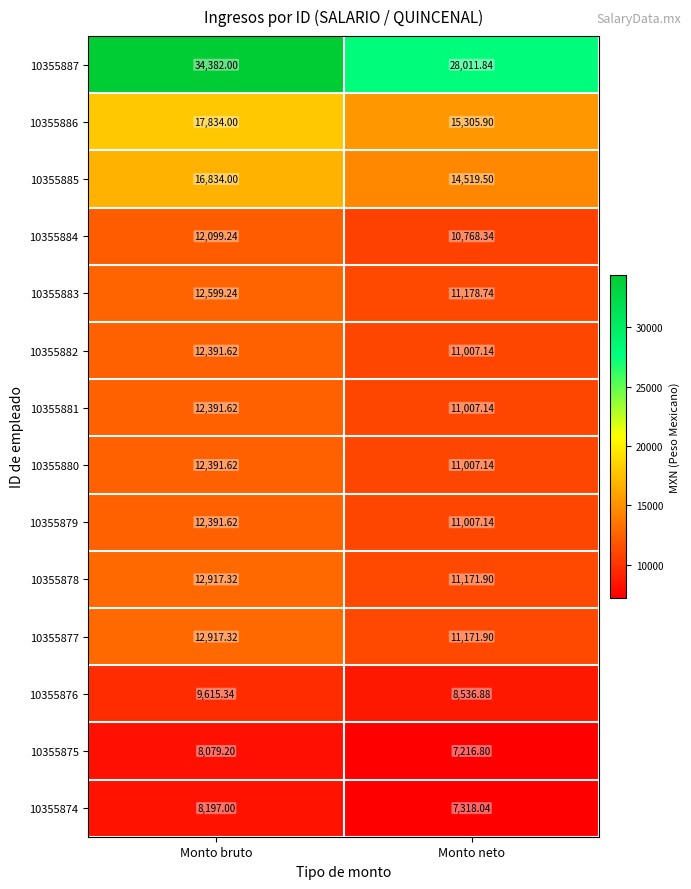

Which label corresponds to the largest value in the chart?

Monto bruto